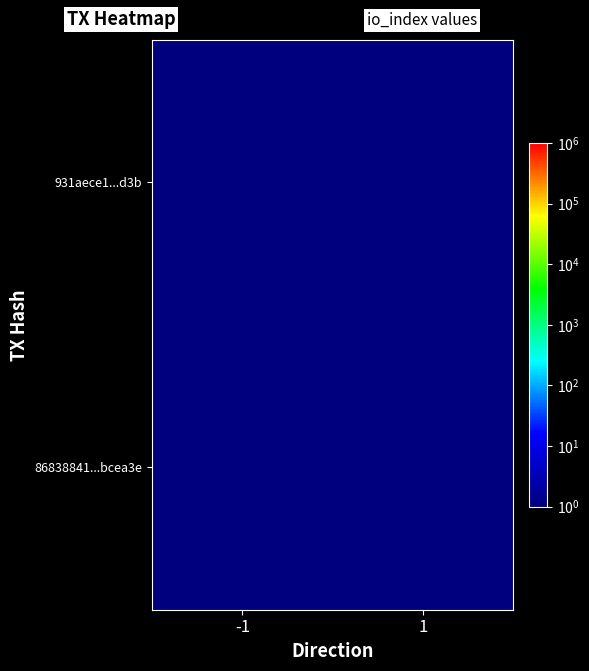

What is the difference between the highest and lowest values at -1?

0.9